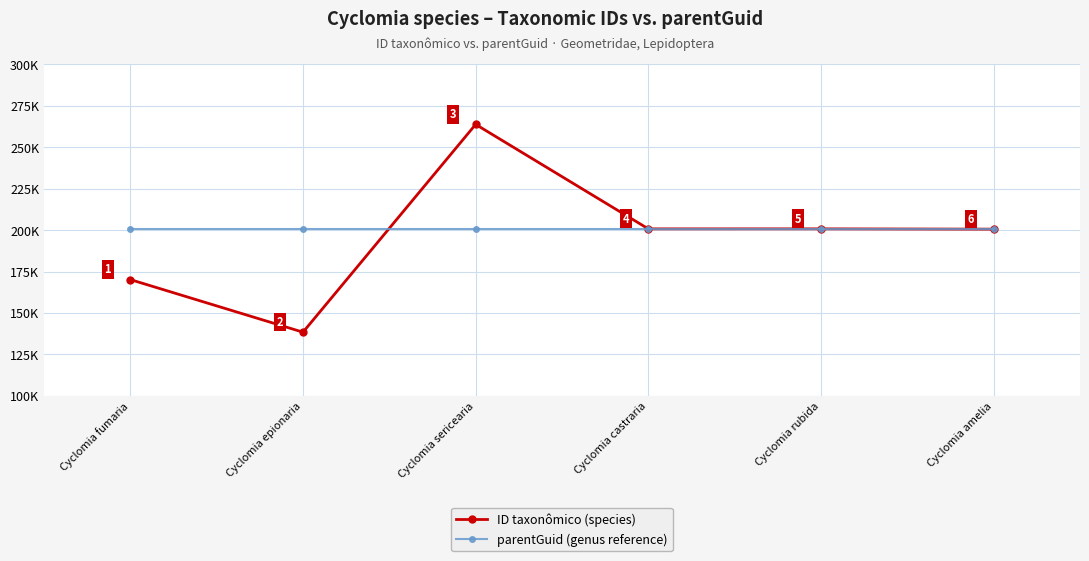

True or false: parentGuid (genus reference) and ID taxonômico (species) cross at least once.

True